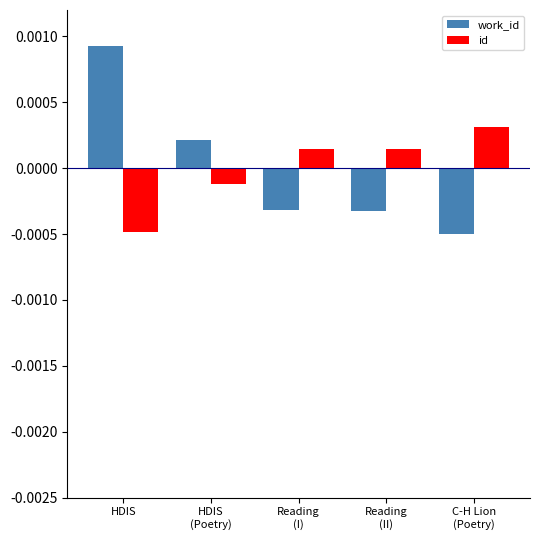

At which category is the sum across all series the highest?

HDIS